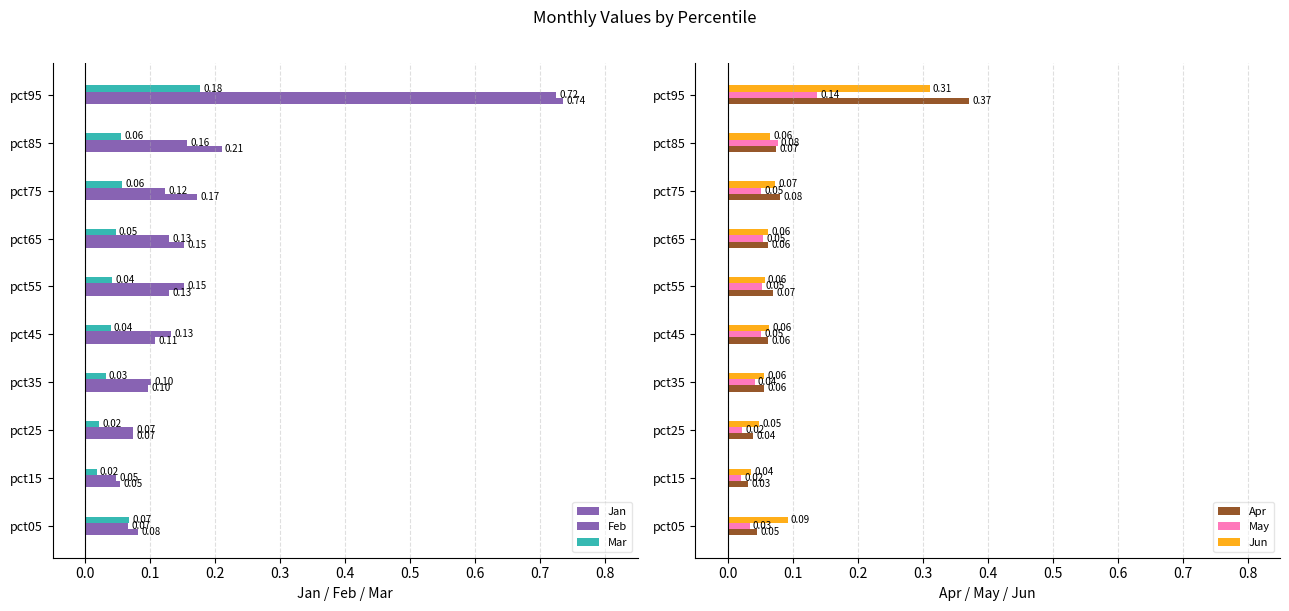

Is the value of Jun at pct05 greater than the value of May at pct35?

Yes